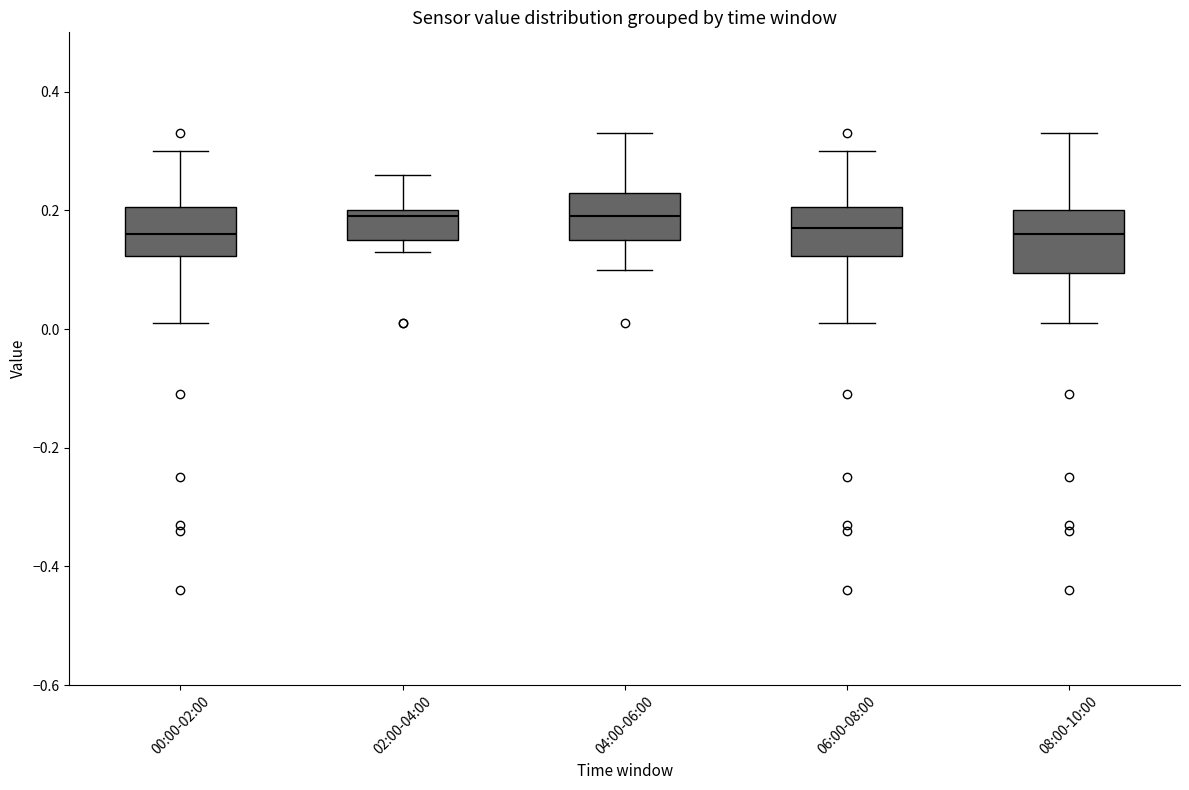

Where is the lower edge of the box for 02:00-04:00 on the y-axis? The values are not printed on the chart, so give them approximately, as read against the axis.

0.16